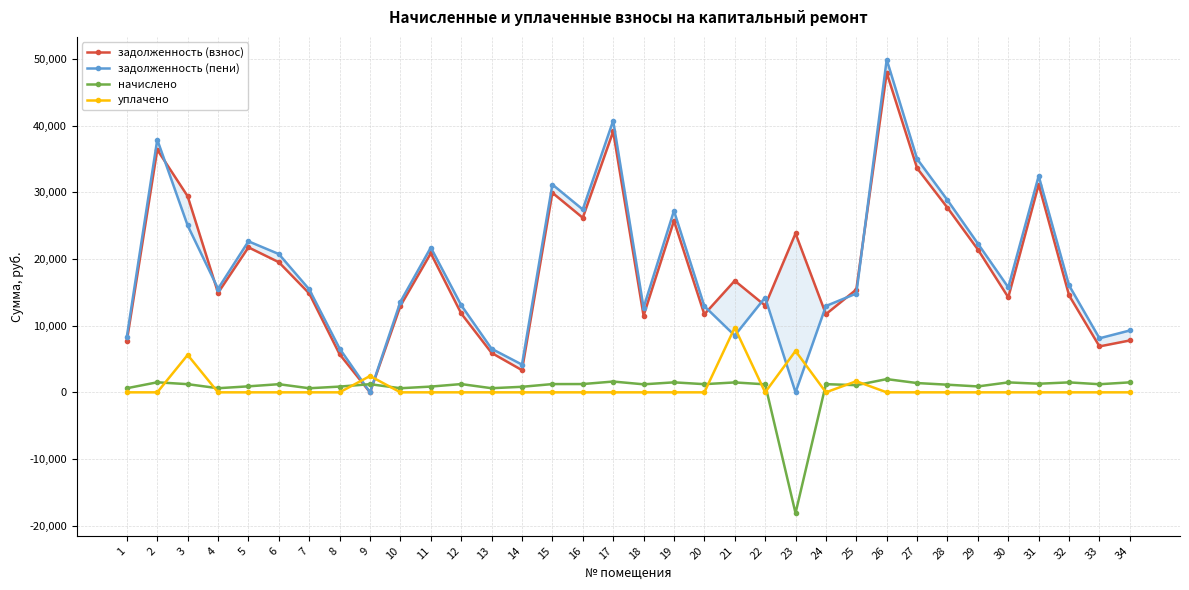

In начислено, how many points are higher than both neighbors (excluding endpoints)?

11